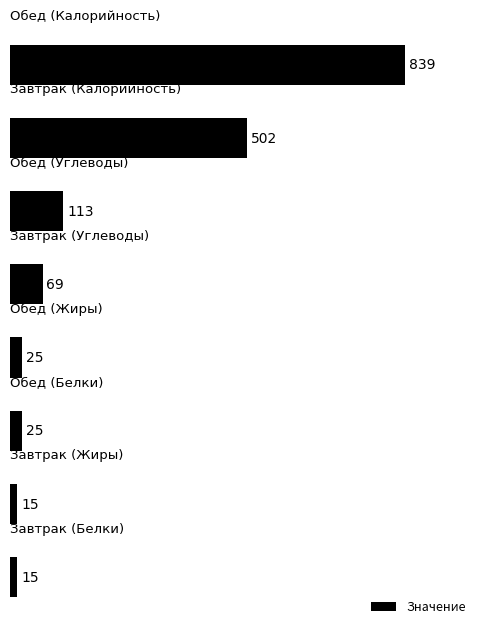

How many bars are there in total?

8